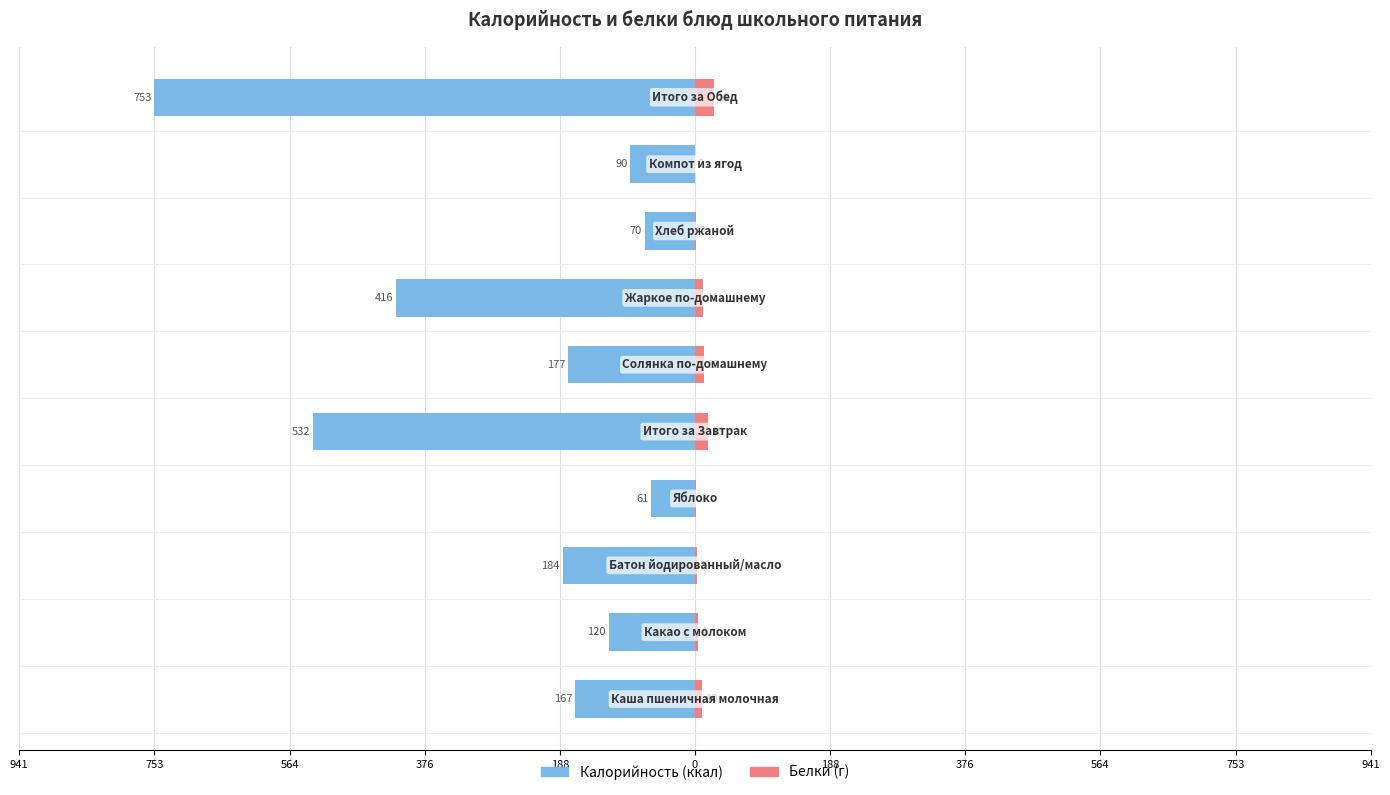

What are all the series names shown in the legend?

Калорийность, Белки